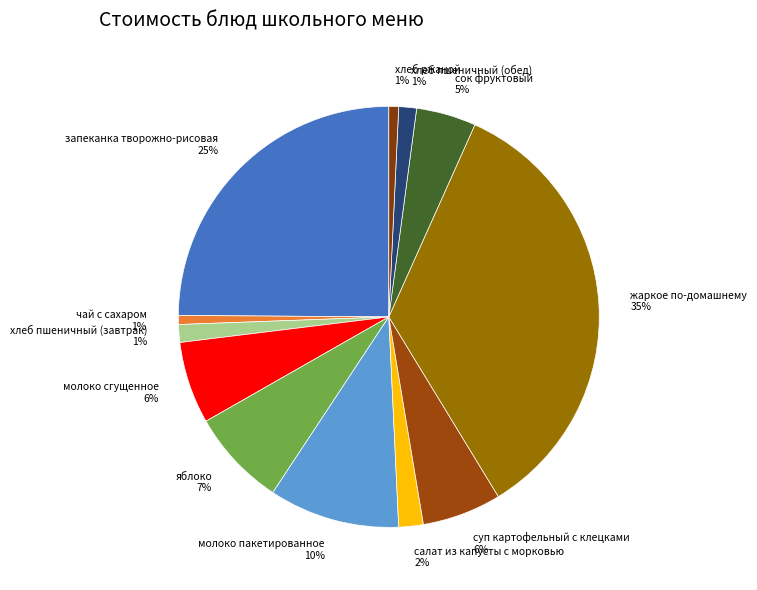

Between салат из капусты с морковью 2% and запеканка творожно-рисовая 25%, which is larger?

запеканка творожно-рисовая 25%